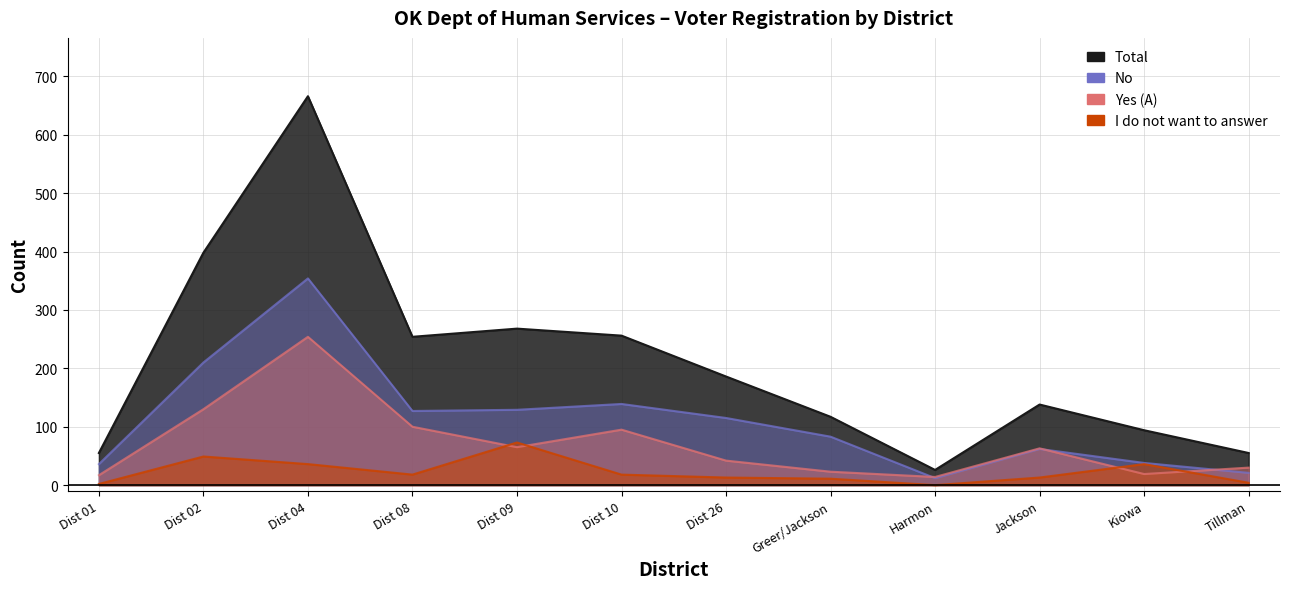

Rank the series at Dist 26 from lowest to highest value.

I do not want to answer, Yes (A), No, Total